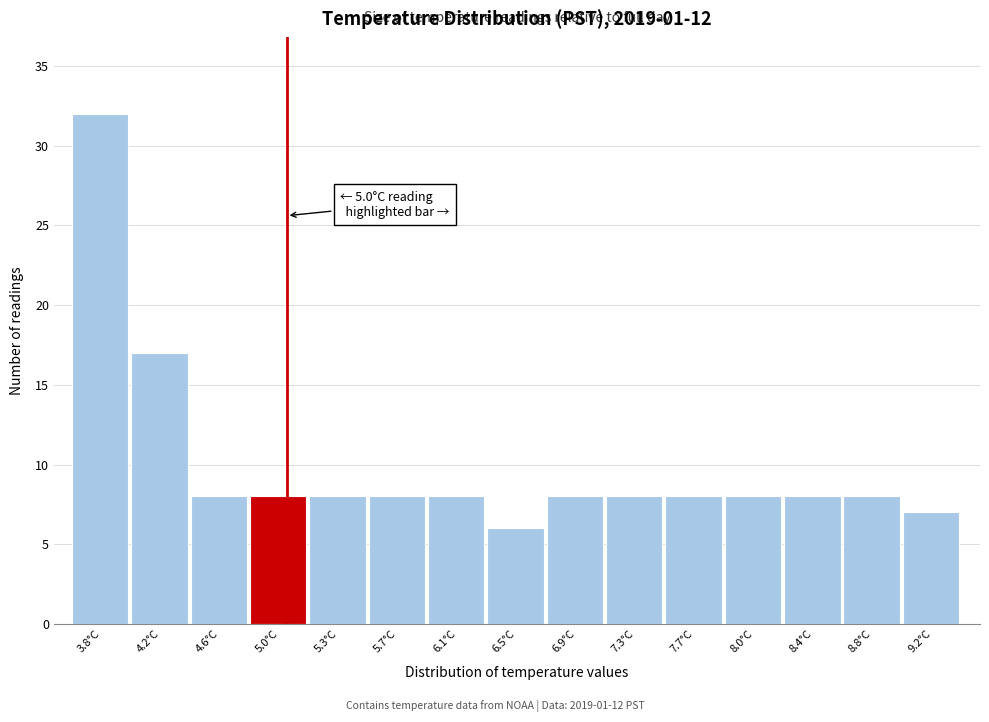

Over which range of the x-axis is the bar tallest?

3.60 to 4.00